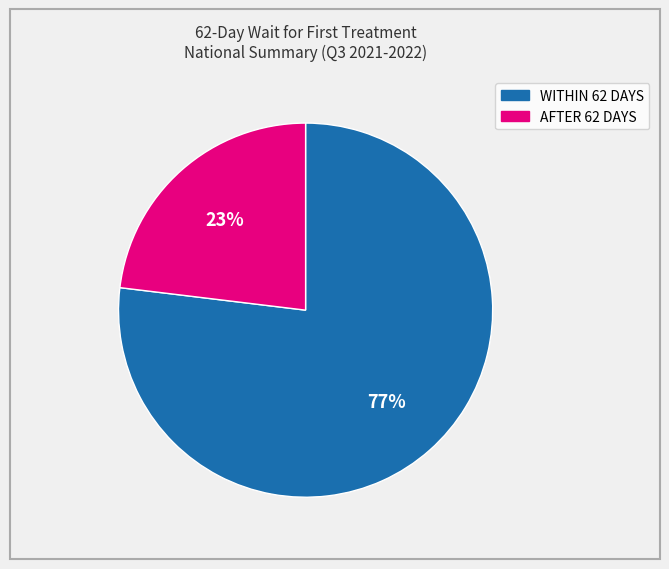

Combined, do WITHIN 62 DAYS and AFTER 62 DAYS account for over 50%?

Yes